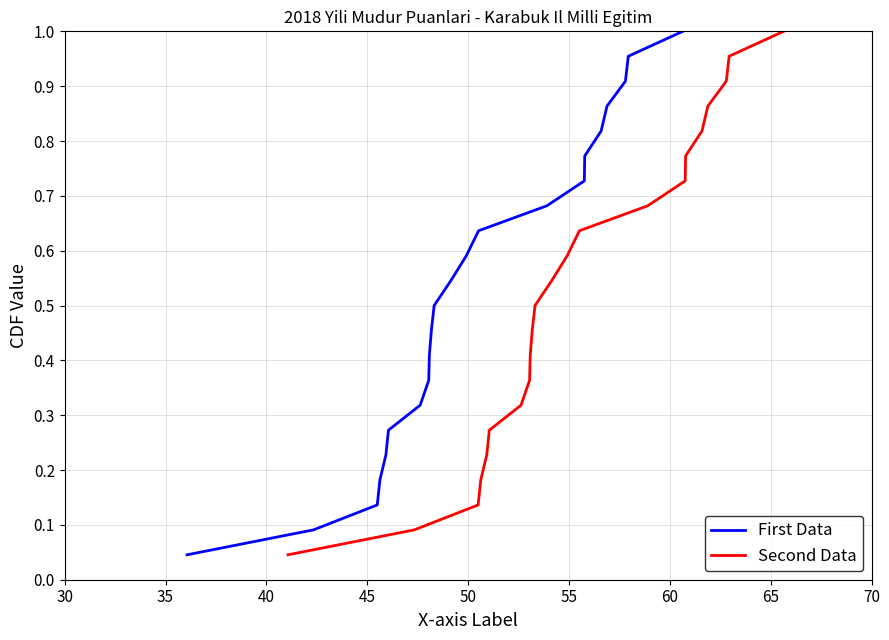

What is the maximum value for Second Data?

1.0